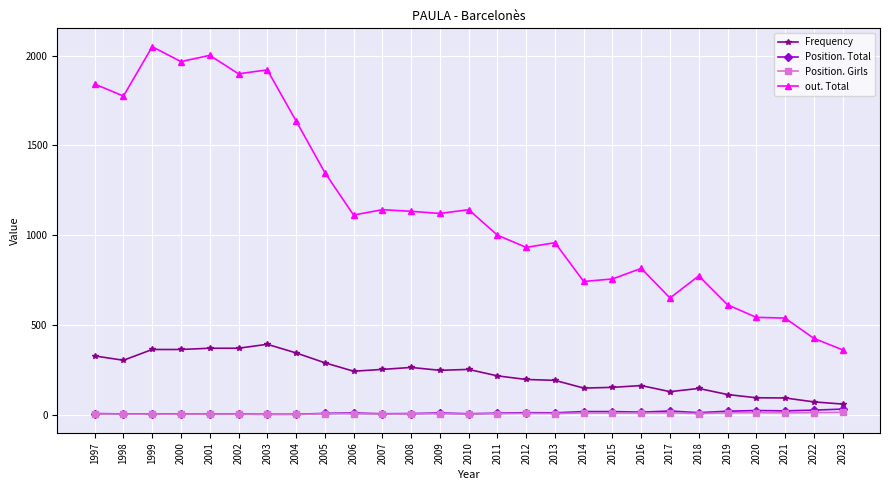

How many data points in Frequency are less than 242?

13